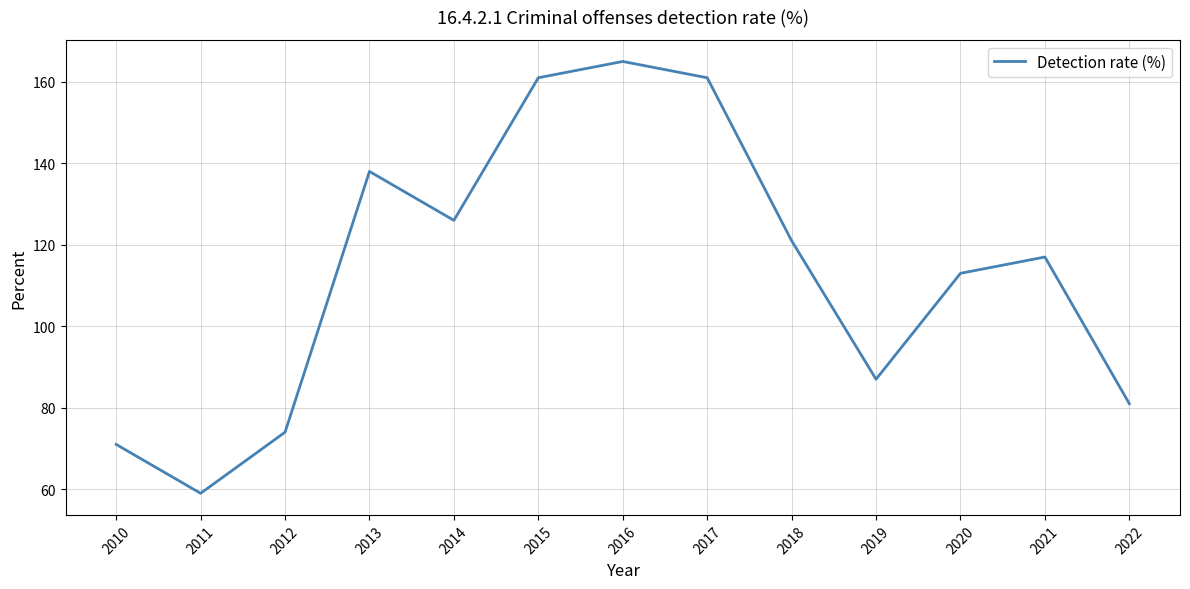

What is the smallest value displayed?

59